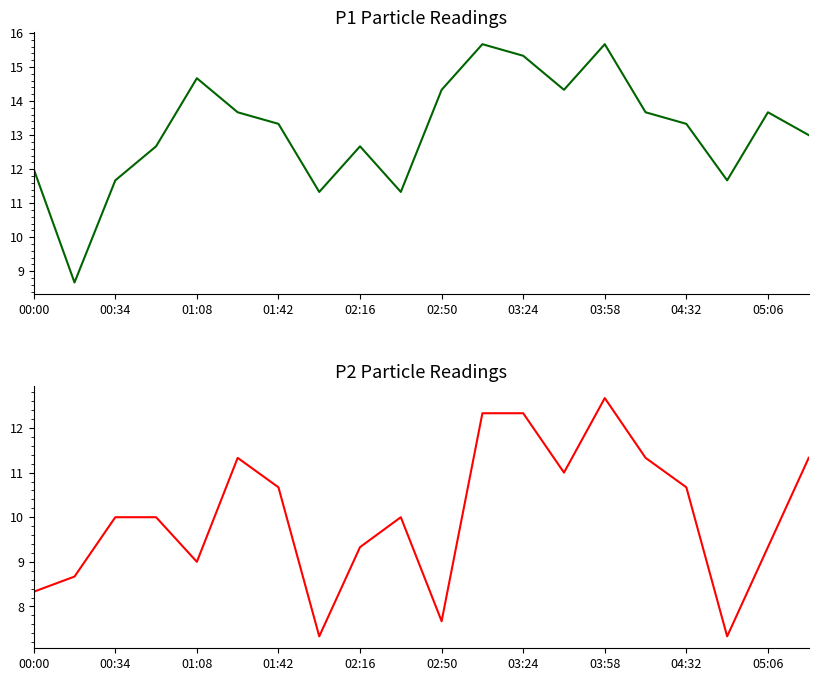

What is the sum of the P1 values at 03:58 and 19?

24.3